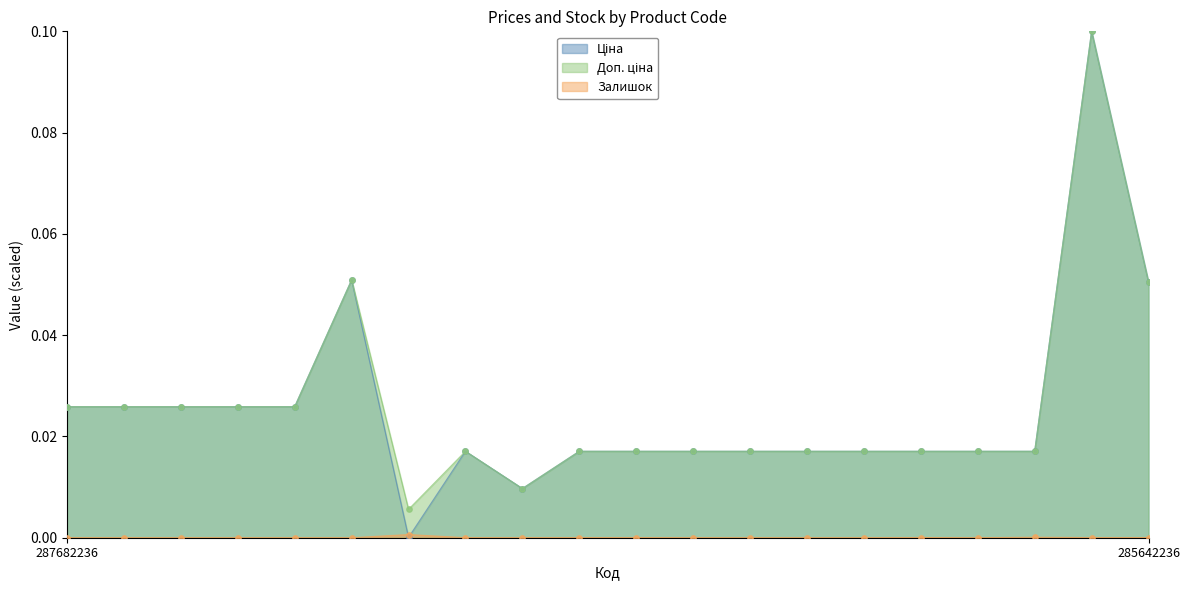

Which series has the largest total across all categories?

Доп. ціна